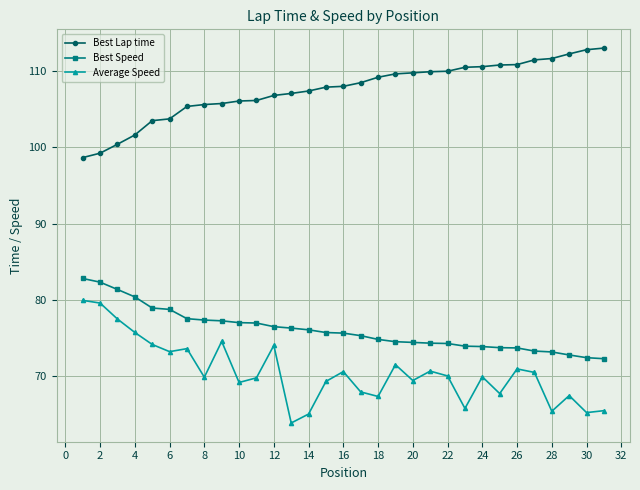

What is the difference between the second highest and second lowest values in the Best Speed series?

9.9